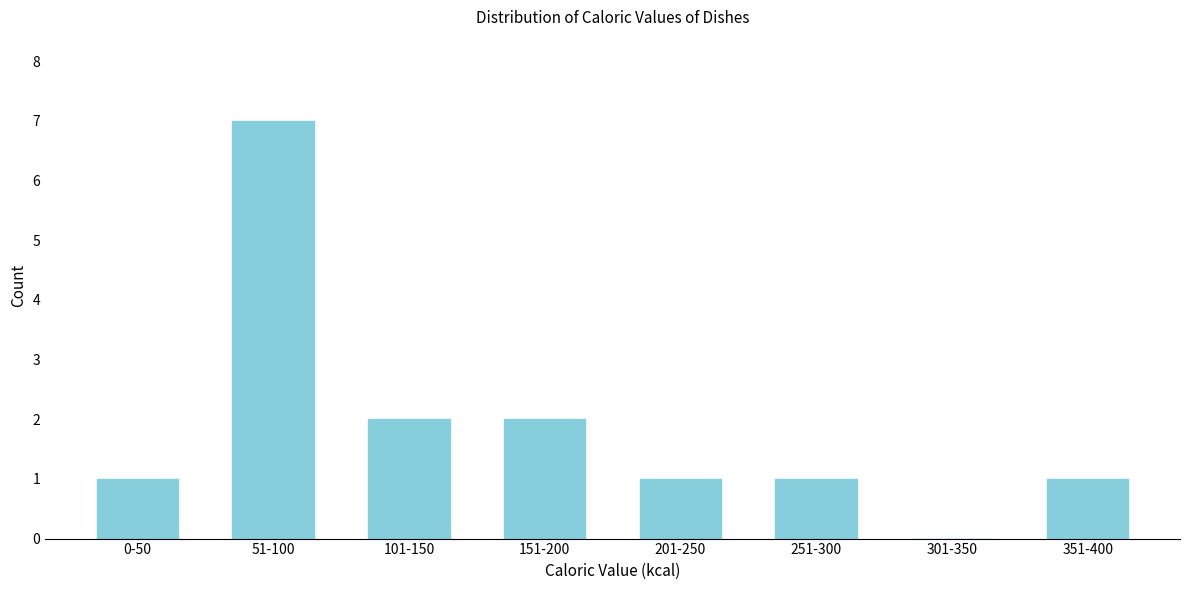

Reading left to right, list all the values displayed in this chart.

0-50=1	51-100=7	101-150=2	151-200=2	201-250=1	251-300=1	301-350=0	351-400=1